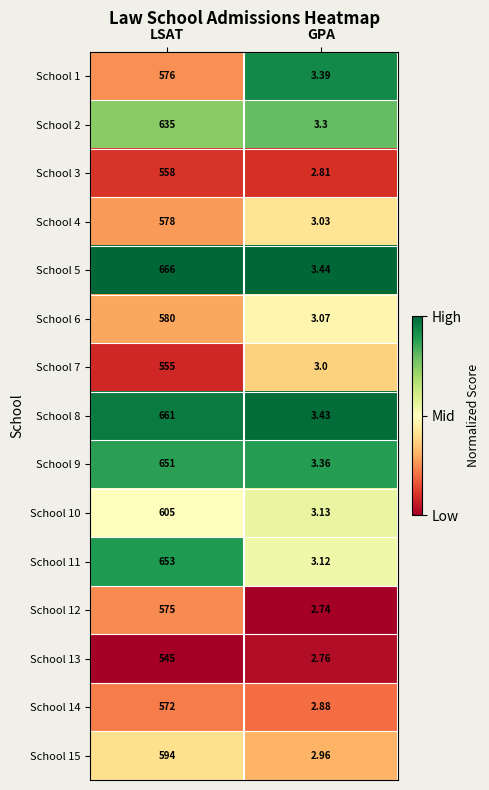

At which label is School 5 closest to 334?

GPA